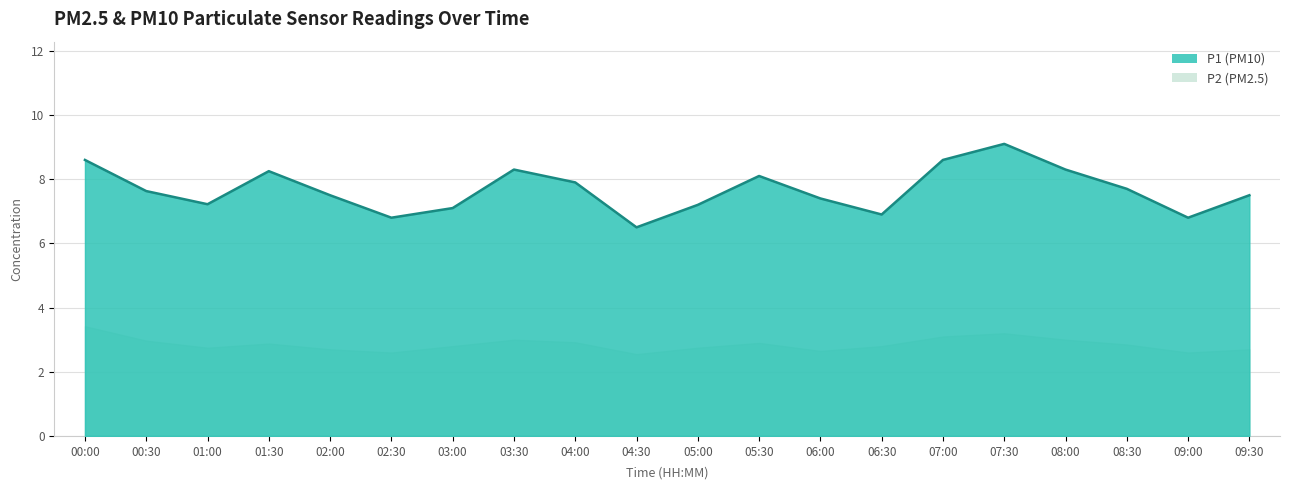

Rank the categories by value from highest to lowest.

07:30, 00:00, 07:00, 03:30, 08:00, 01:30, 05:30, 04:00, 08:30, 00:30, 02:00, 09:30, 06:00, 01:00, 05:00, 03:00, 06:30, 02:30, 09:00, 04:30